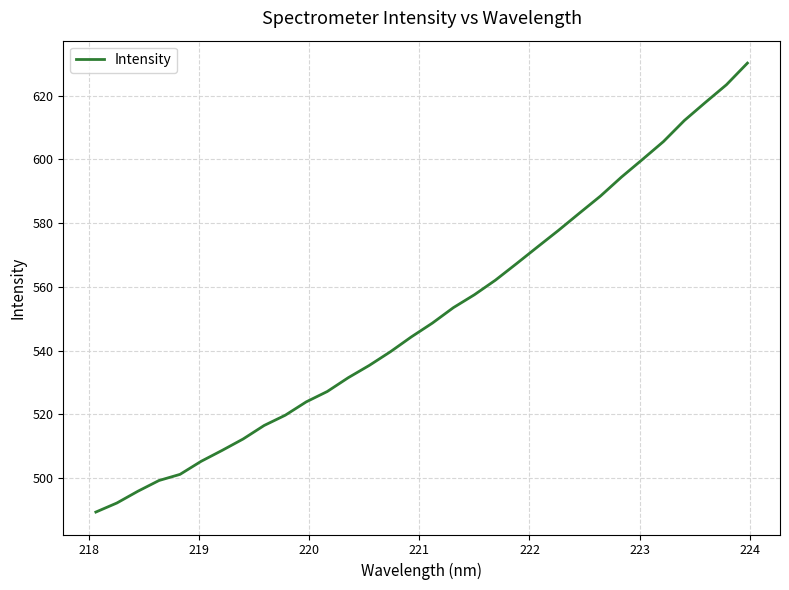

What is the difference between the maximum and minimum values?

140.9